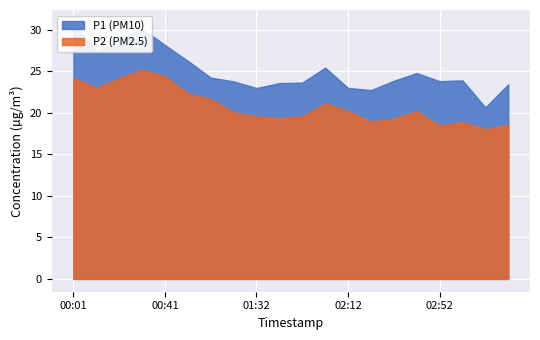

At which category is the sum across all series the highest?

00:31